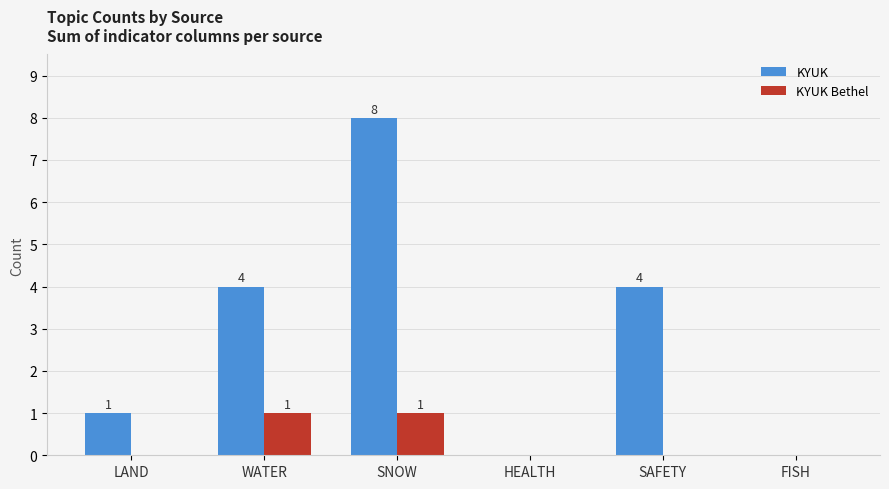

What is the spread (max minus min) of values at LAND?

1